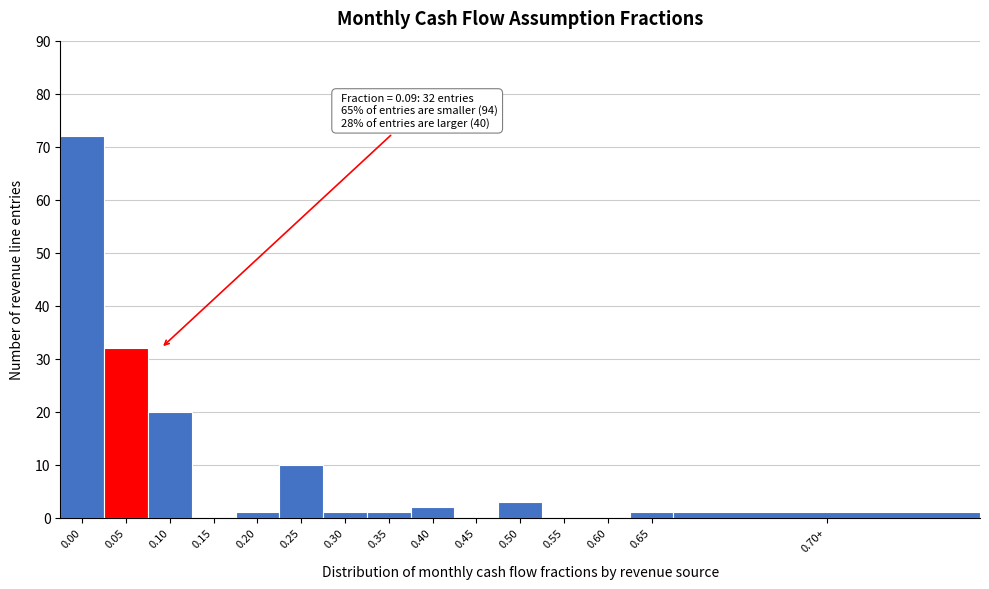

Reading right to left, list all the values displayed in this chart.

0.70+=1	0.65=1	0.60=0	0.55=0	0.50=3	0.45=0	0.40=2	0.35=1	0.30=1	0.25=10	0.20=1	0.15=0	0.10=20	0.05=32	0.00=72